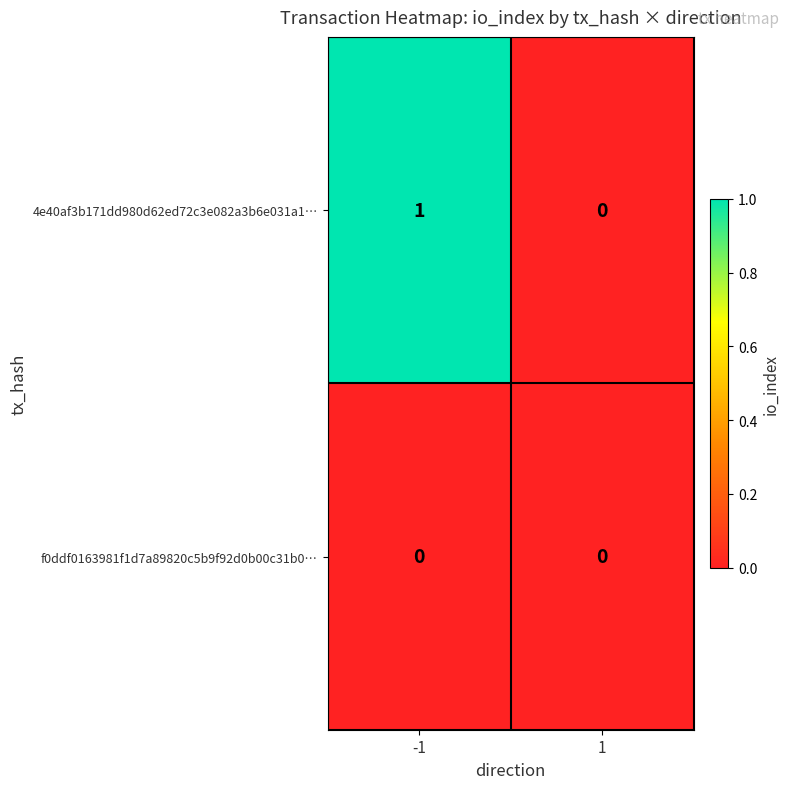

List the labels in order of 4e40af3b171dd980d62ed72c3e082a3b6e031a1… value, smallest first.

1, -1